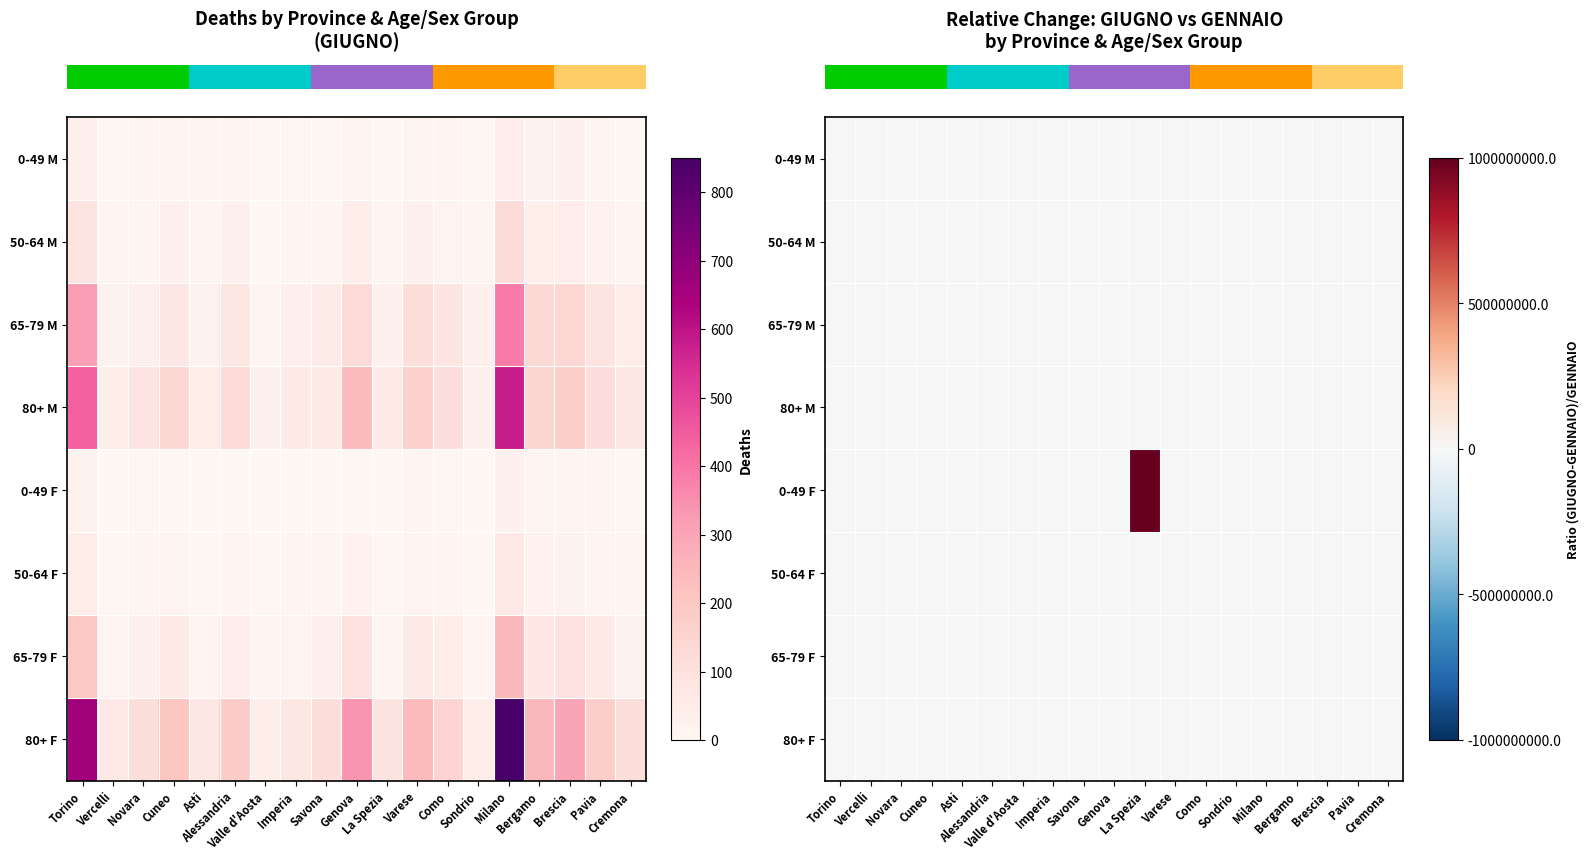

What is the highest value of the row_0 series?

4.0